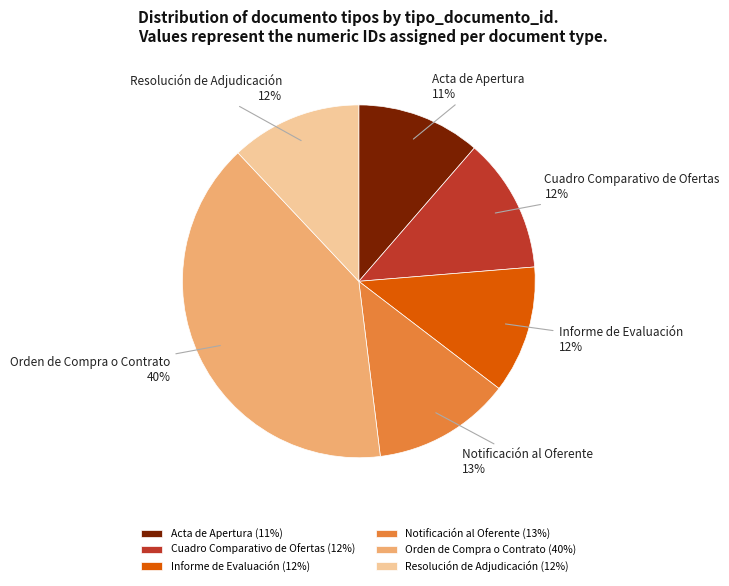

To the nearest percent, what percentage of the pie is Resolución de Adjudicación?

12%